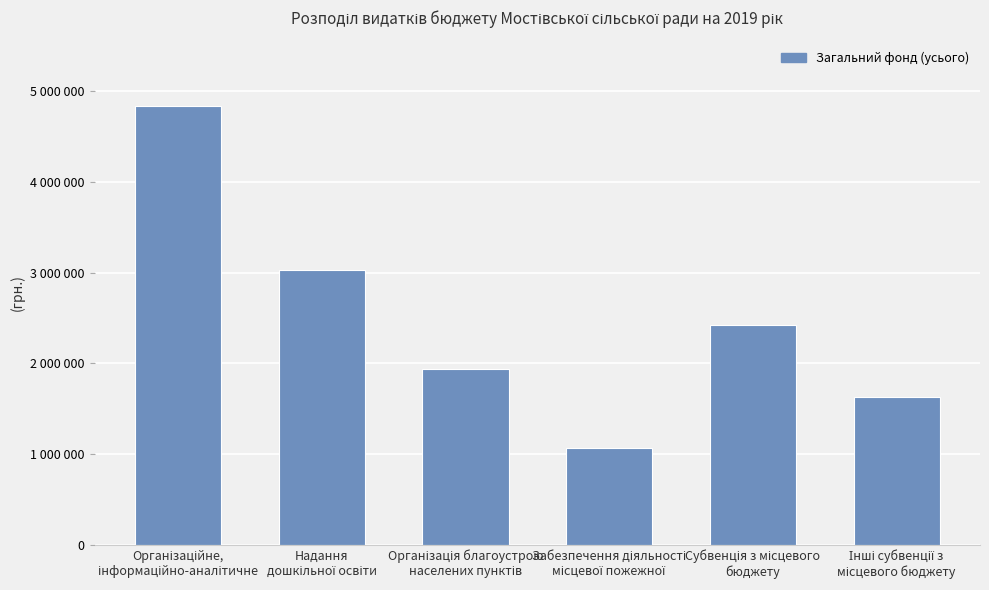

Which has a higher value, Організація благоустрою
населених пунктів or Надання
дошкільної освіти?

Надання
дошкільної освіти